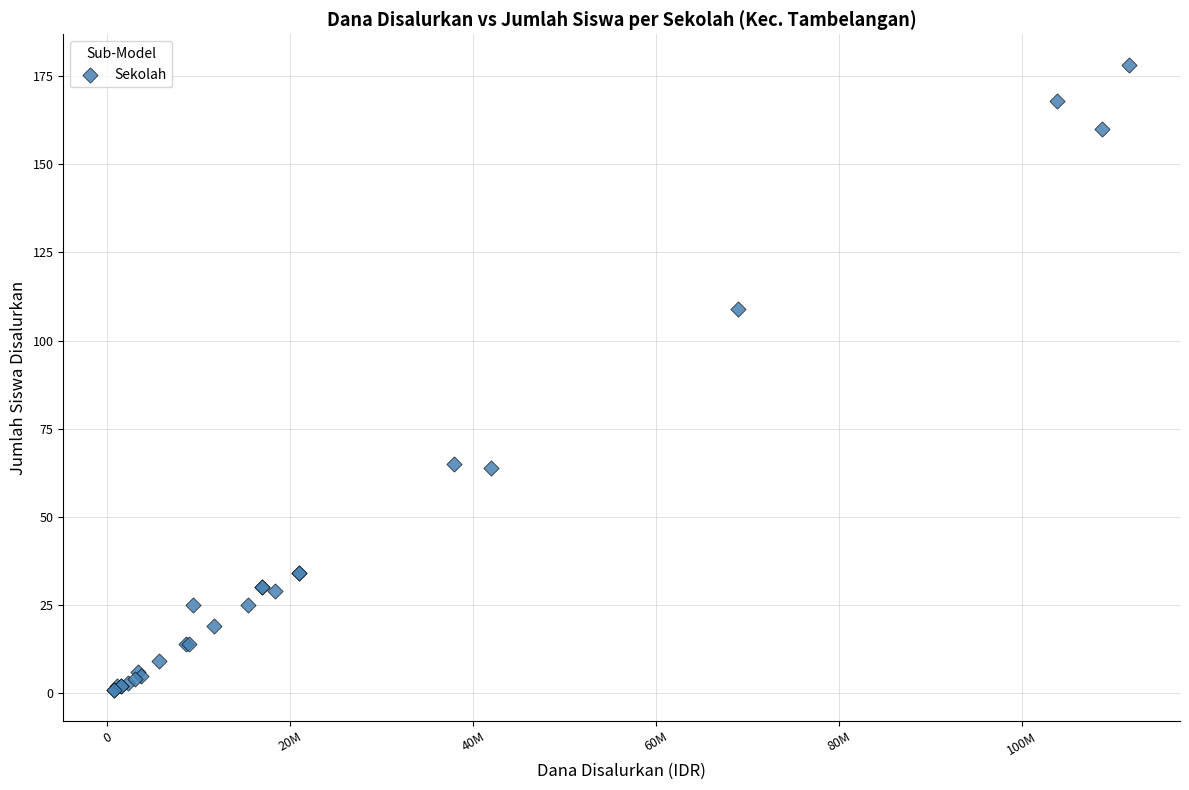

What Y value in the scatter plot is closest to 89?

109